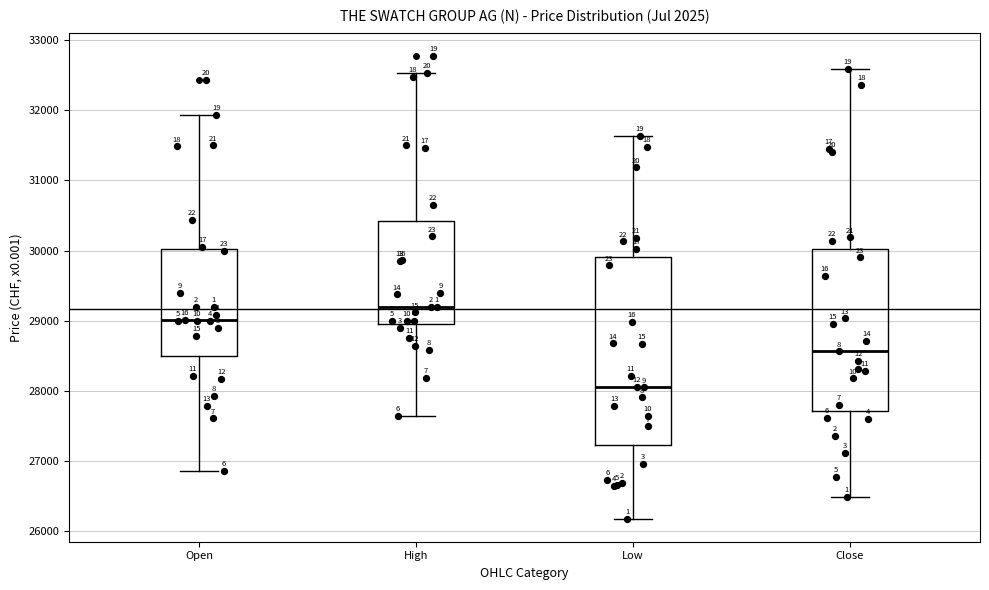

Reading left to right, transcribe this box plot: for each box, give where its median line is, the range the box spans, and where its two whiskers end, as read against the y-axis. The values are not printed on the chart, so give them approximately, as read against the axis.

Open: median 29000, box 28500 to 30000, whiskers 26900 to 31900
High: median 29200, box 29000 to 30400, whiskers 27600 to 32500
Low: median 28100, box 27200 to 29900, whiskers 26200 to 31600
Close: median 28600, box 27700 to 30000, whiskers 26500 to 32600